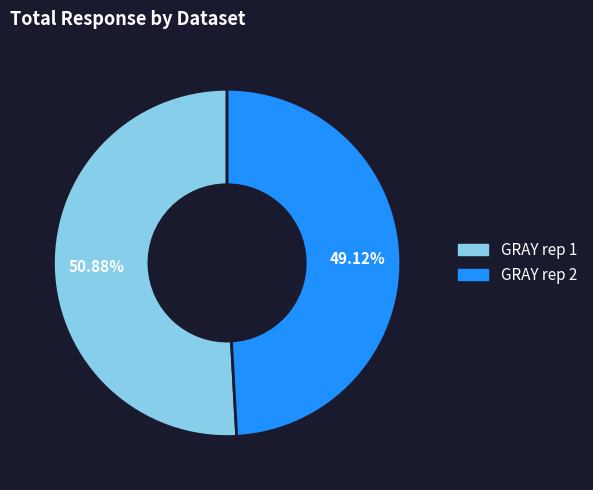

How many segments does this pie chart have?

2